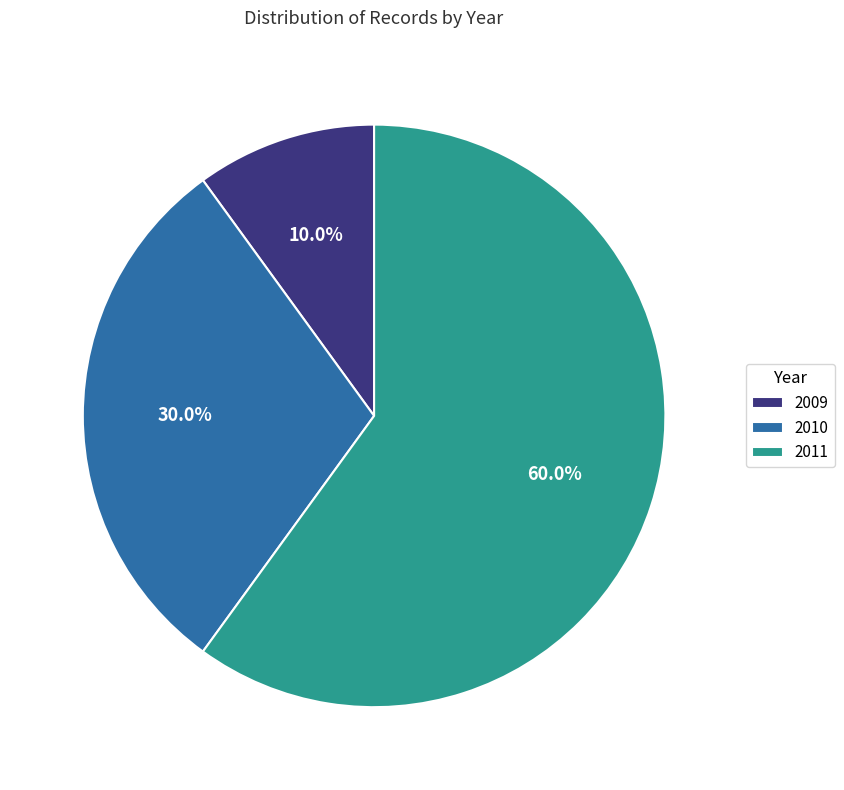

Between 2010 and 2009, which is larger?

2010